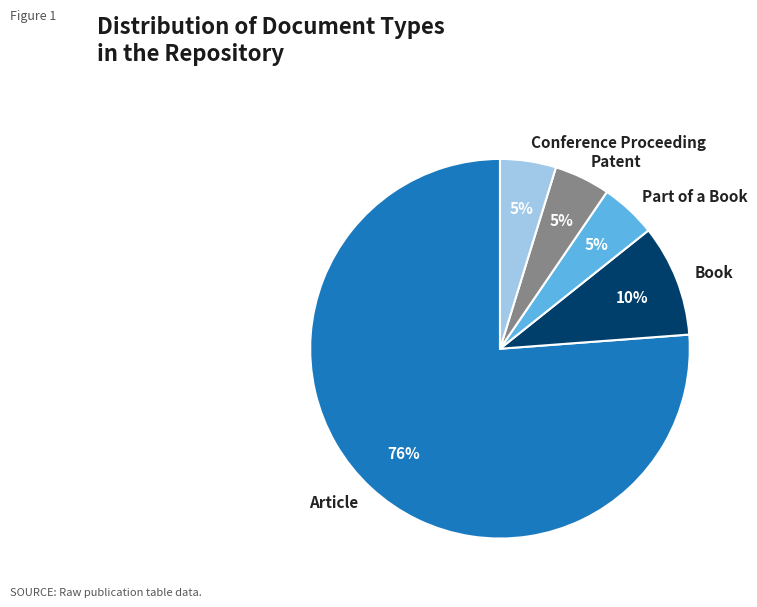

How many slices are in this pie chart?

5